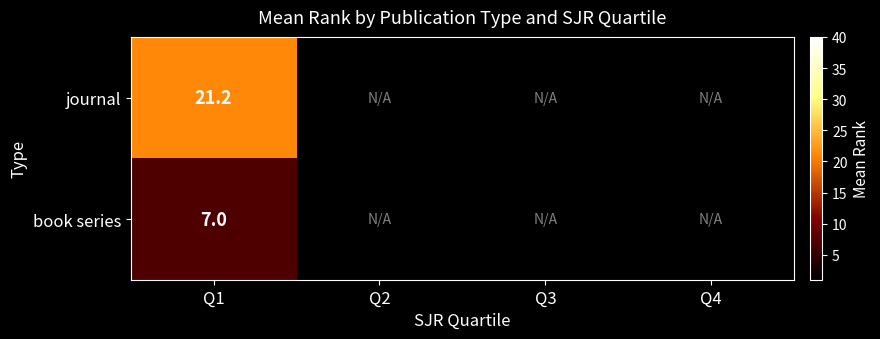

Is the value of journal at Q1 greater than the value of book series at Q1?

Yes